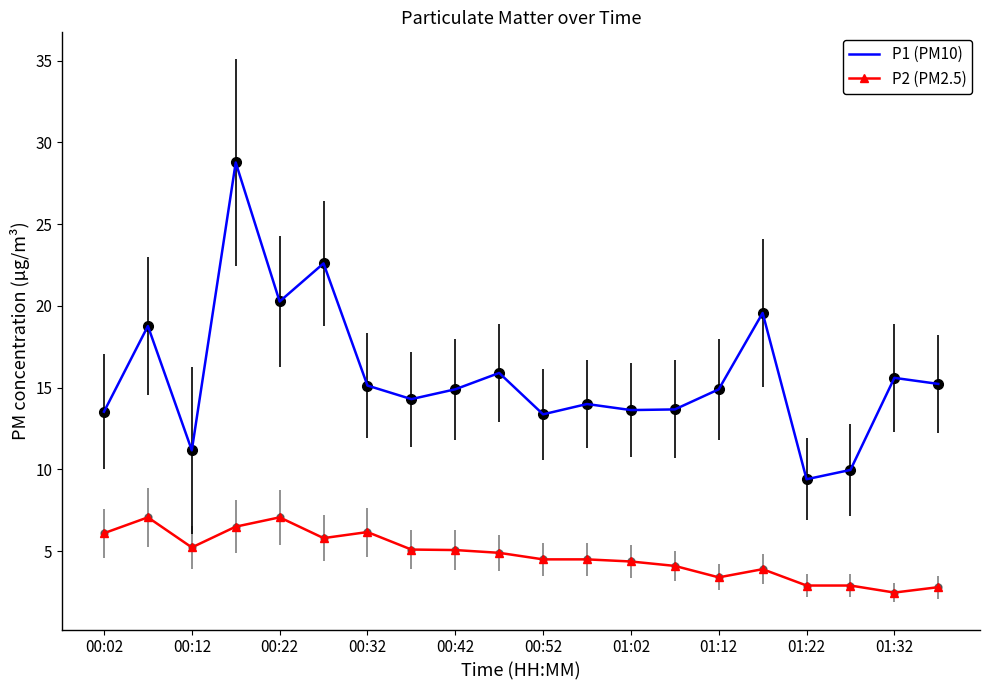

How many interior local valleys does the P1 (PM10) series have?

6